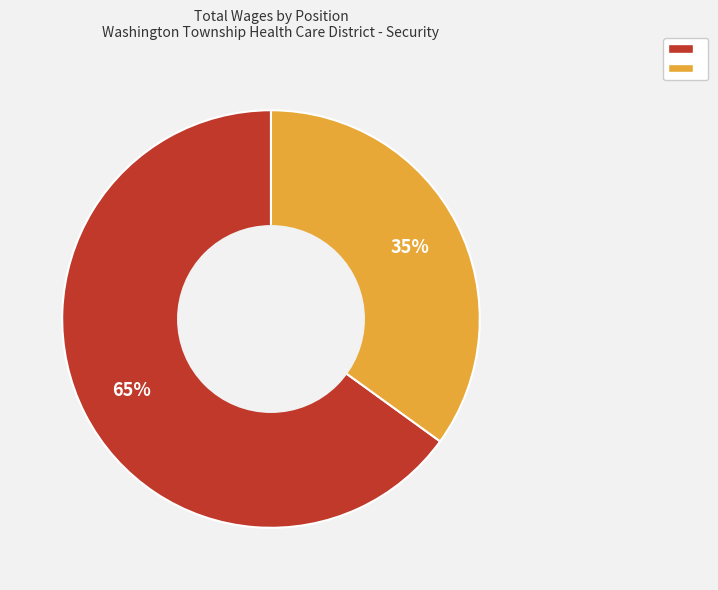

How many segments does this pie chart have?

2